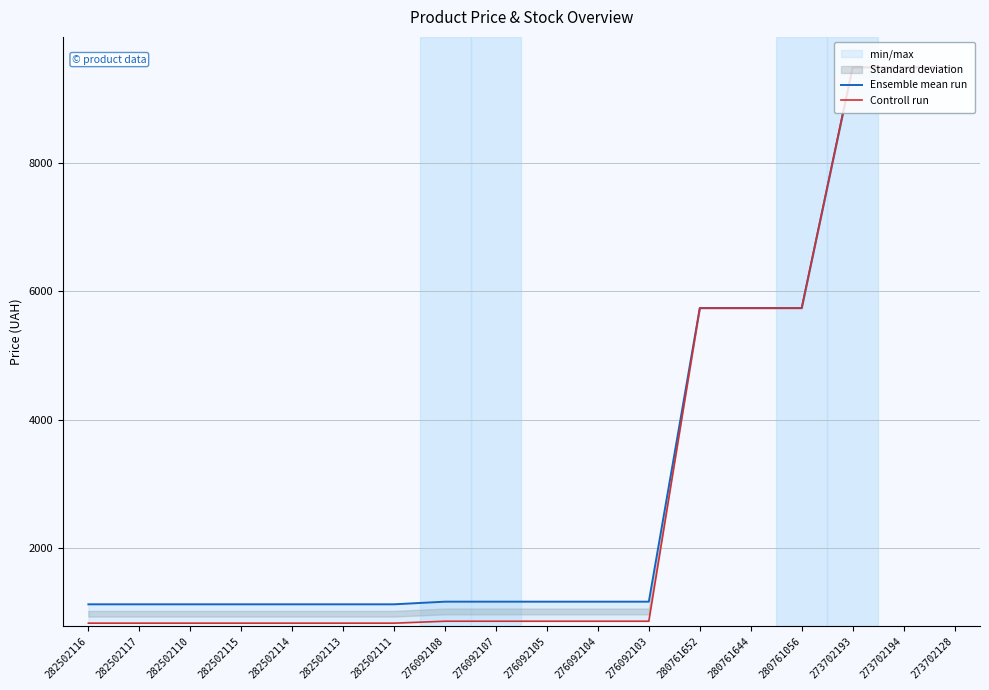

Is it true that Ensemble mean run equals 5736.9 at 280761644?

True